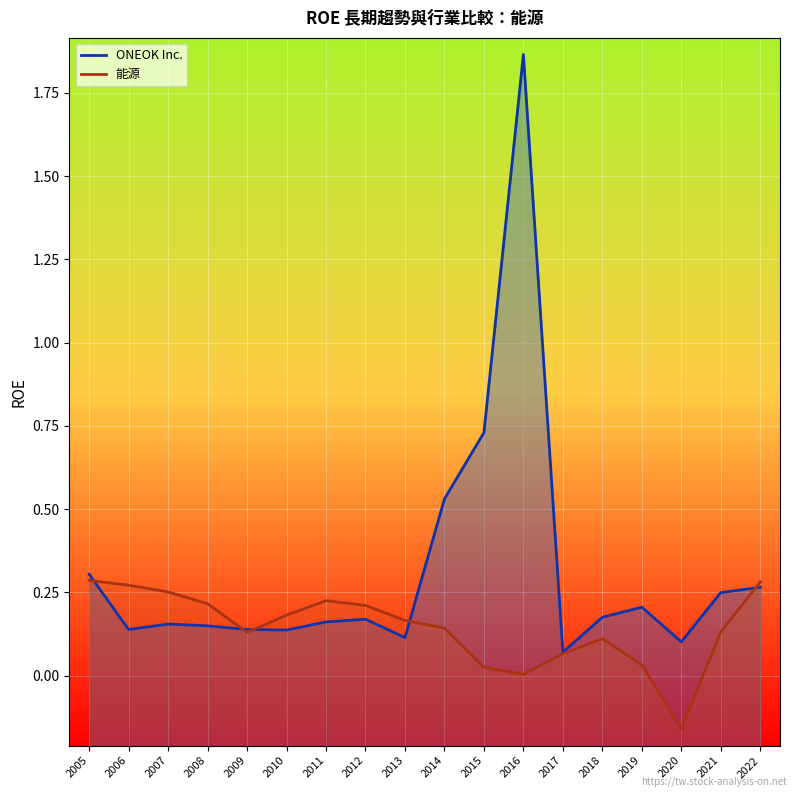

How many distinct data groups are displayed?

2